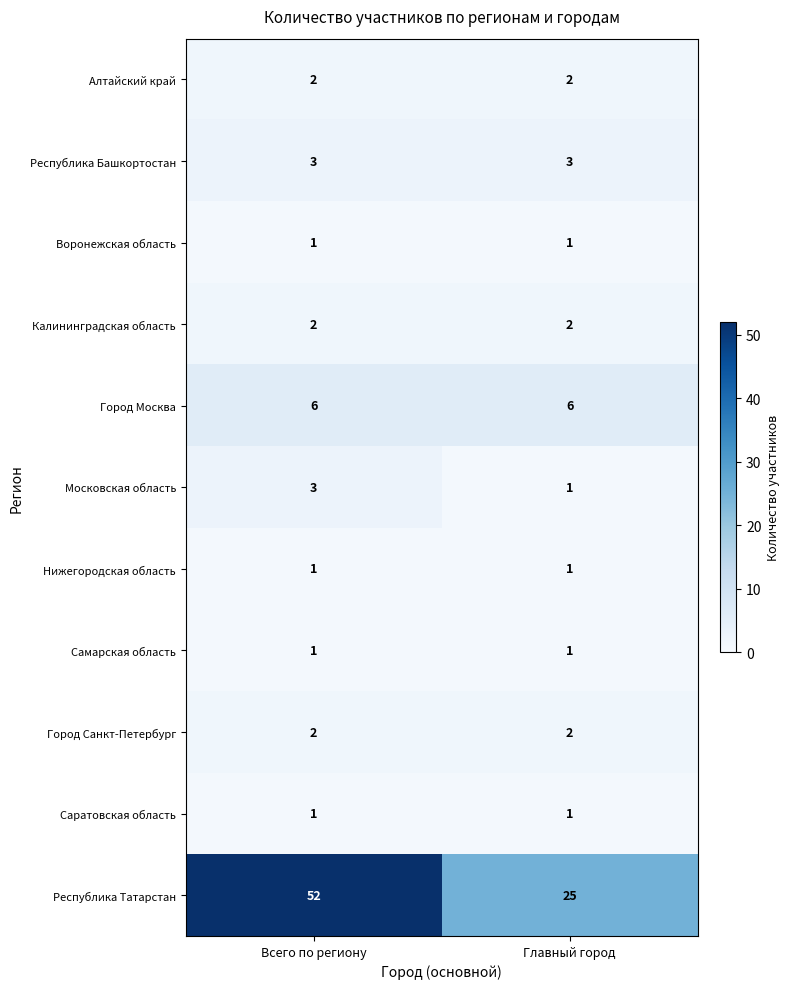

At which category is the sum across all series the highest?

Всего по региону